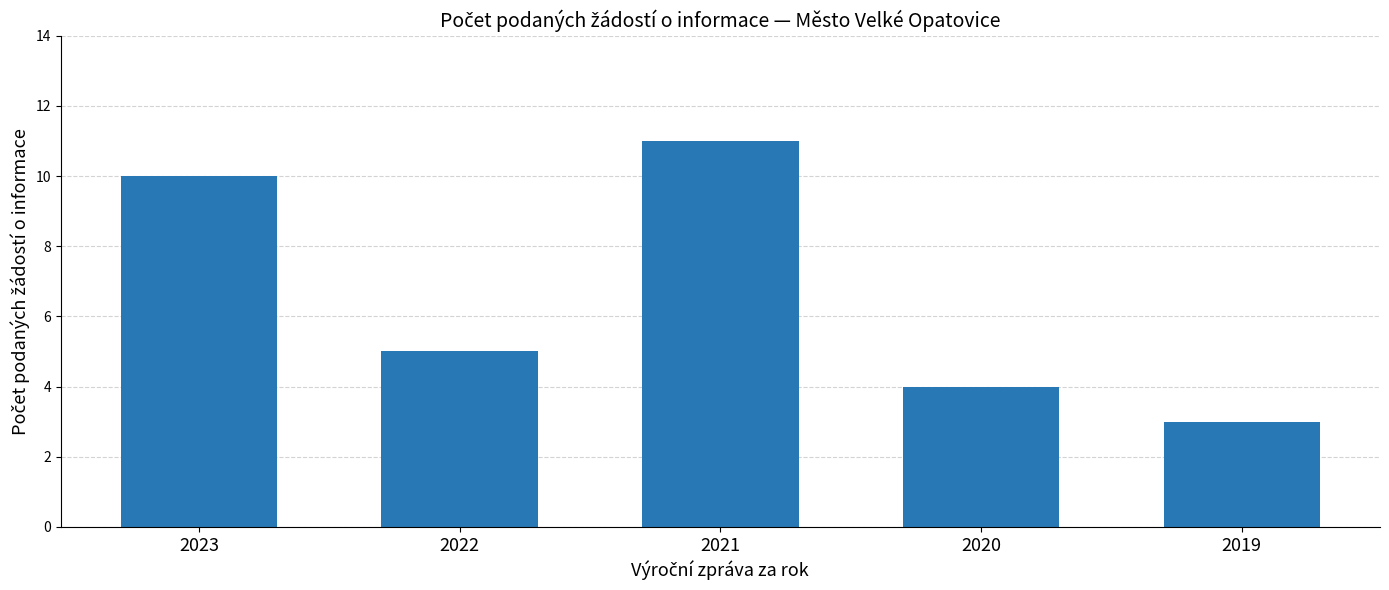

What is the minimum value shown in the chart?

3